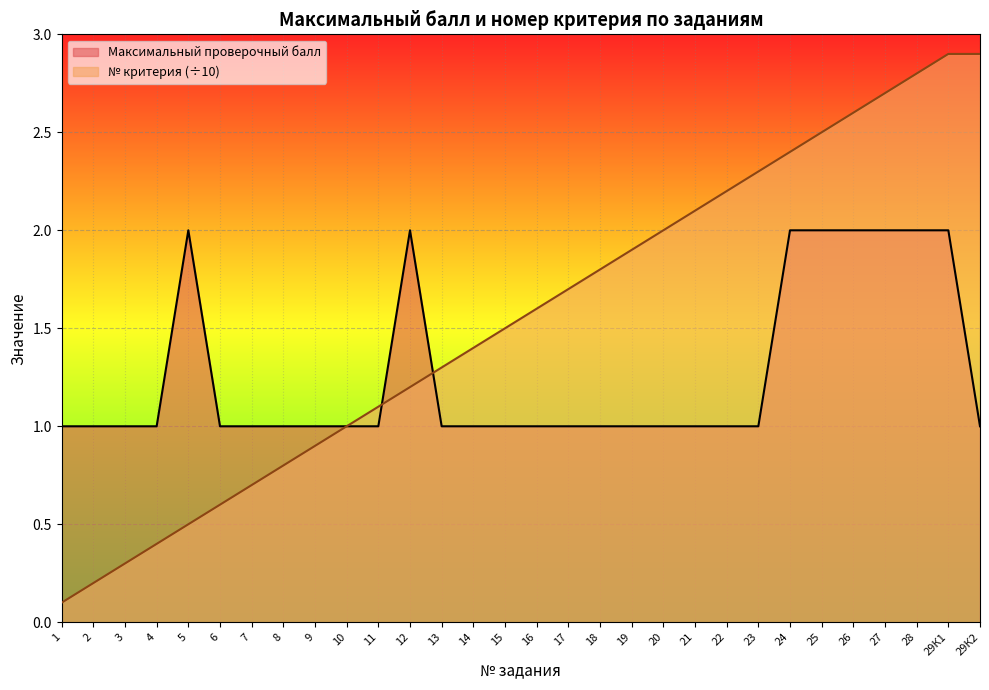

What is the lowest value of the Максимальный проверочный балл series?

1.0